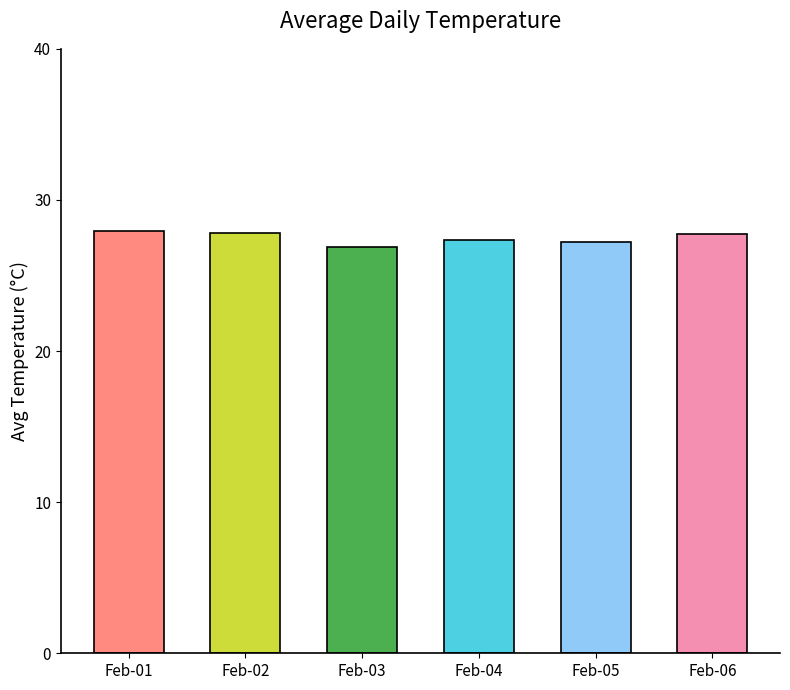

Count the number of data series in this chart.

1